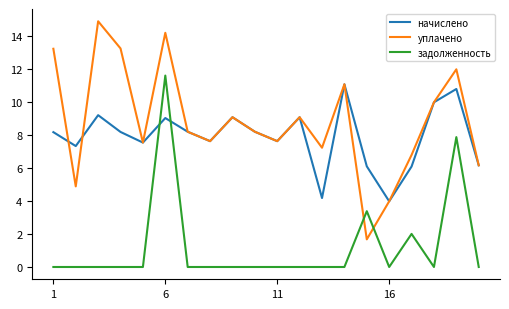

Which series ends up on top after the final intersection of задолженность and начислено?

начислено